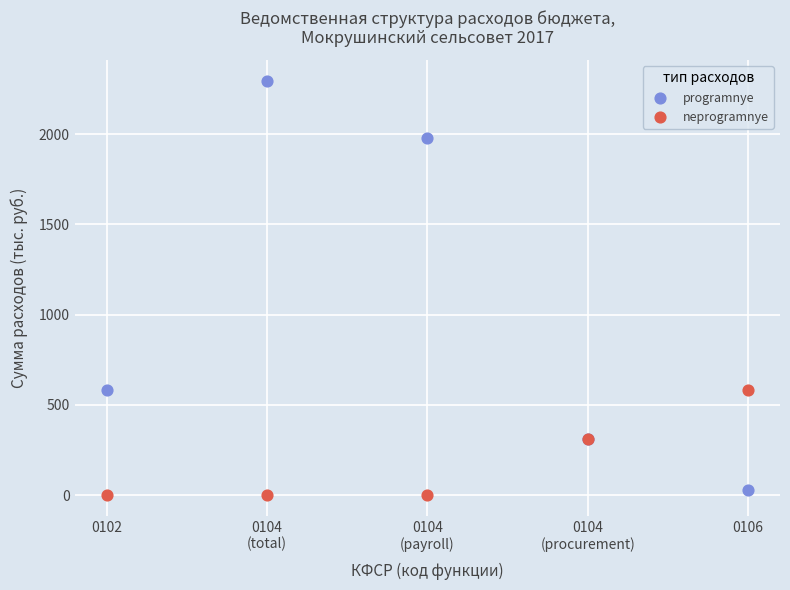

Which series reaches the maximum Y coordinate?

programnye